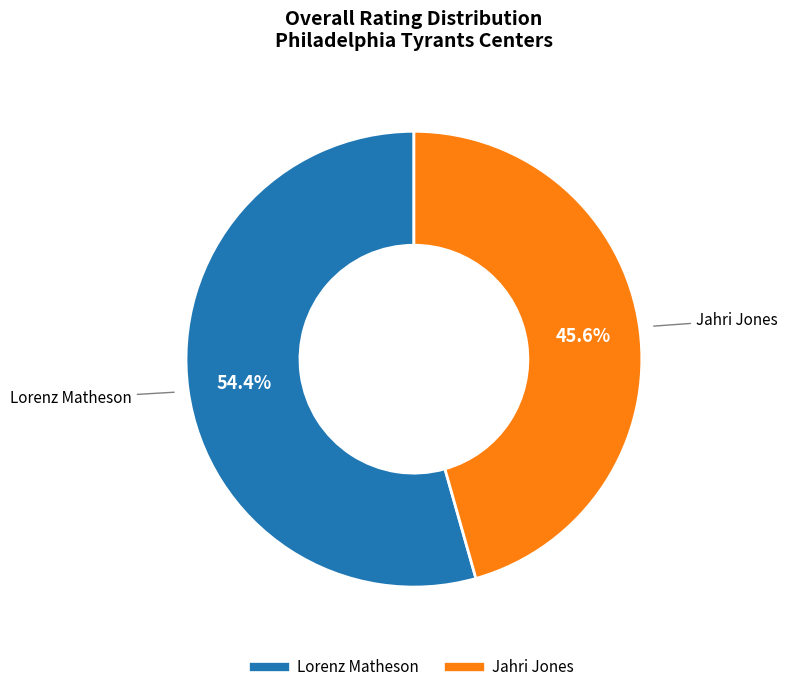

What portion of the pie excludes Jahri Jones?

54.4%